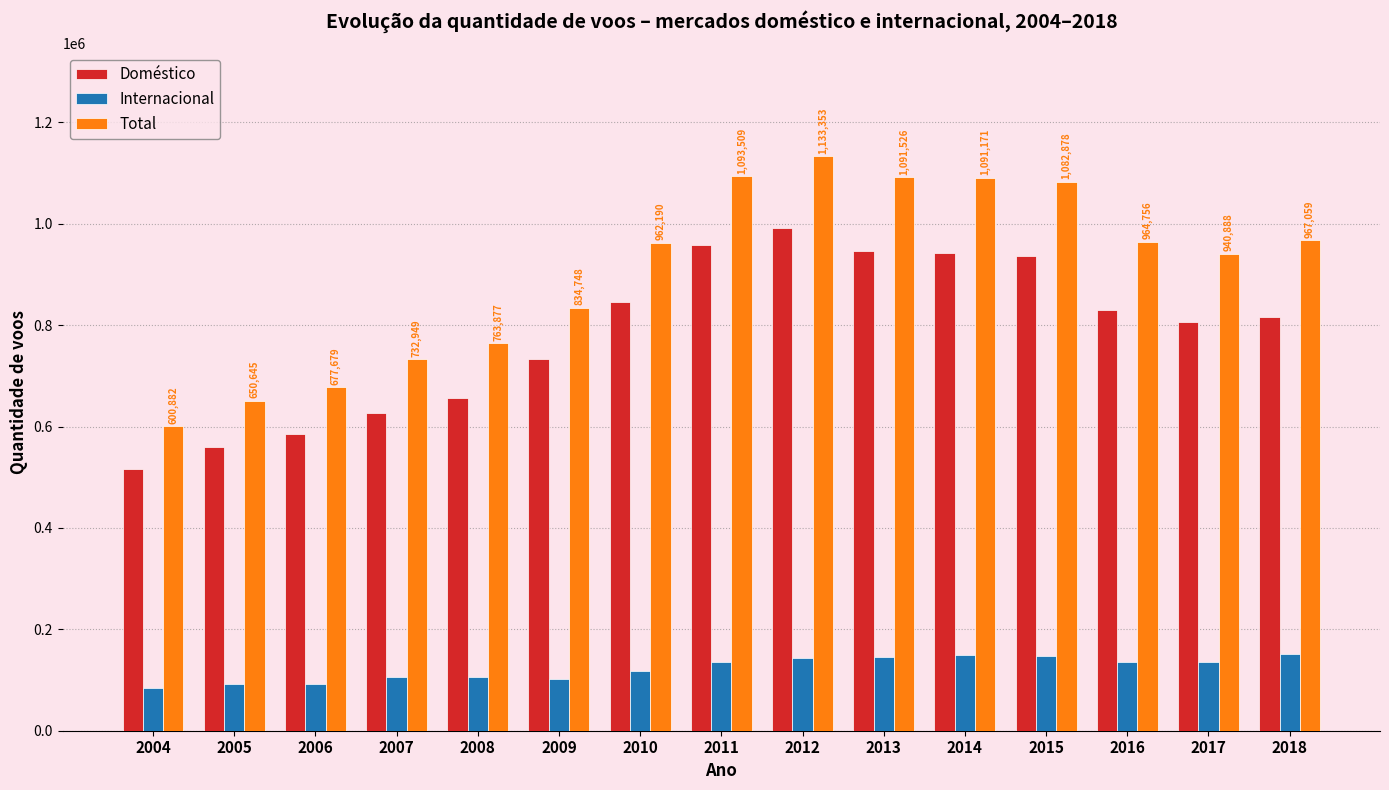

The Total series shows 1572706 at 2014. True or false?

False